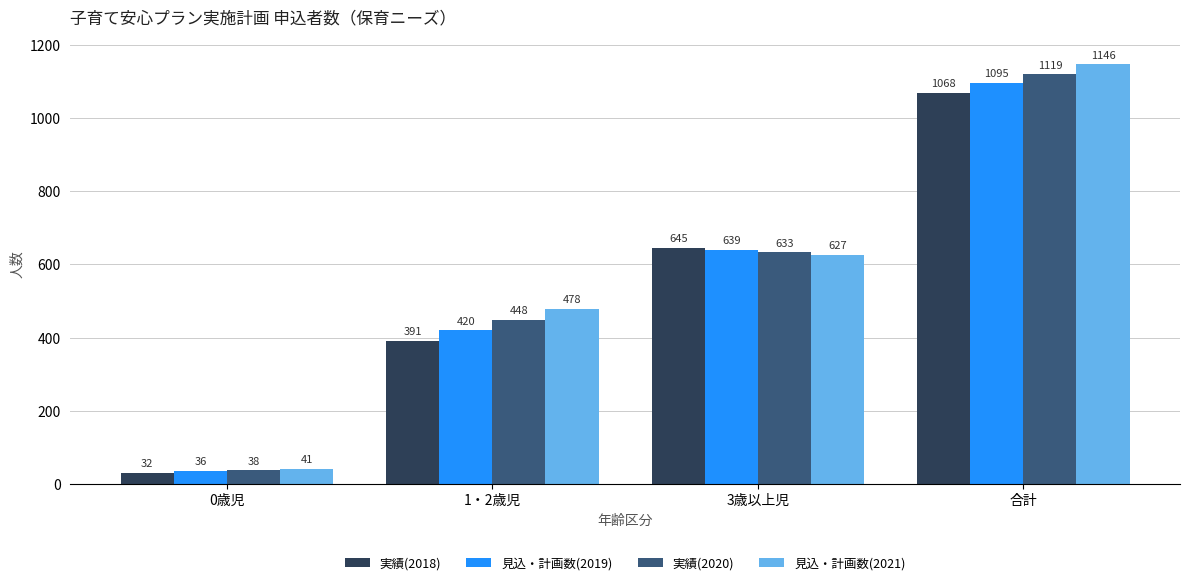

Which series has the largest total across all categories?

見込・計画数(2021)